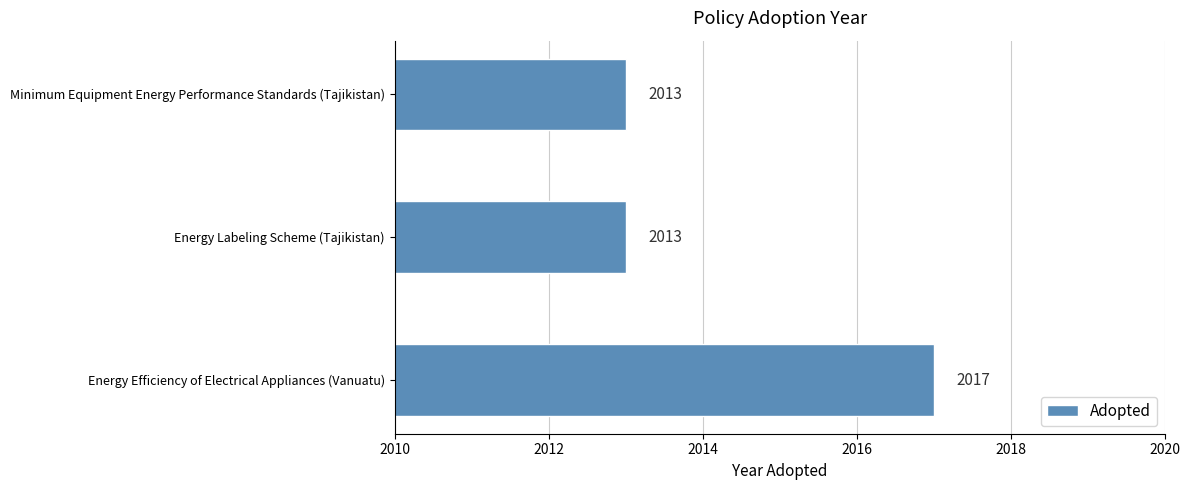

What is the average value?

2014